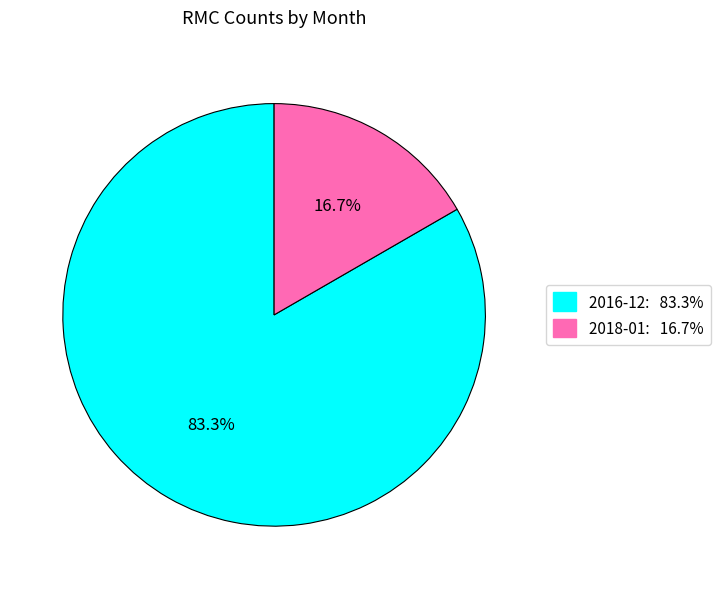

To the nearest percent, what percentage of the pie is 2018-01?

17%